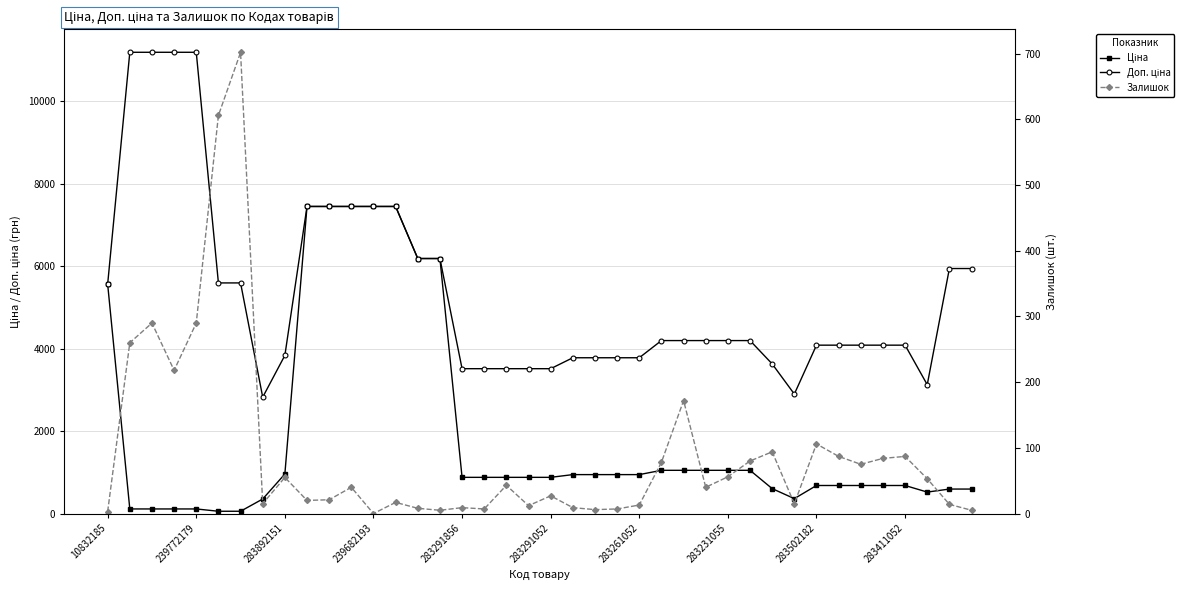

Which series has the largest range (max minus min)?

Доп. ціна